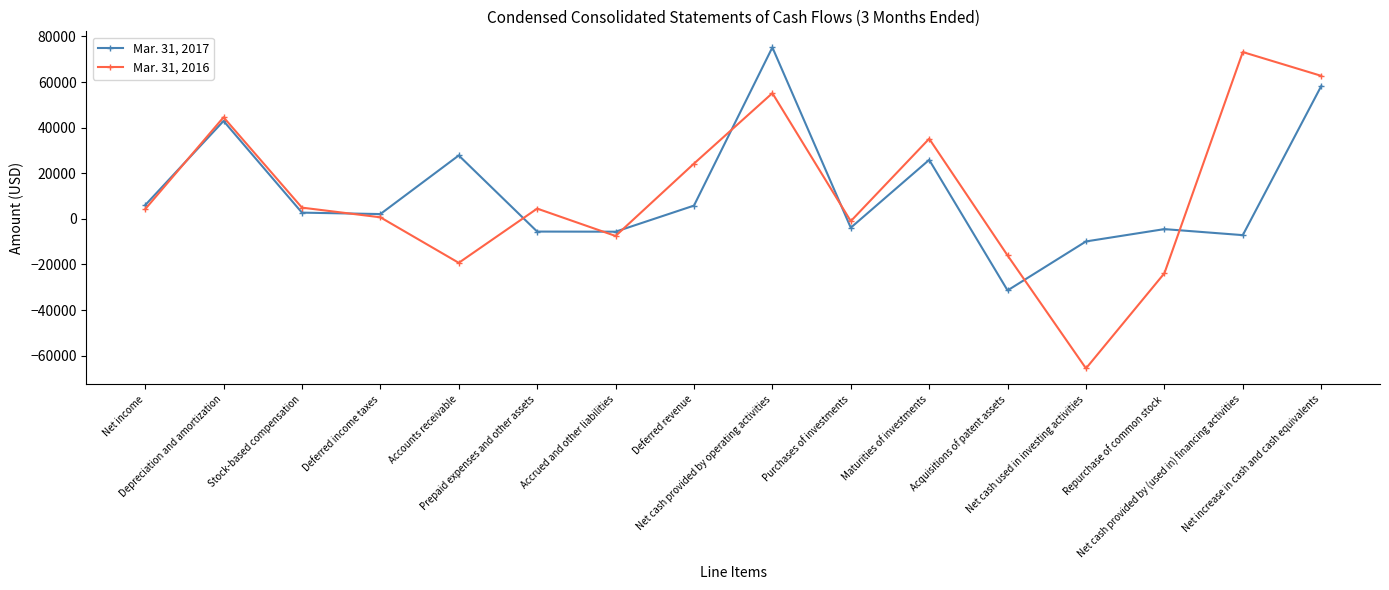

Which series has the widest spread of values?

Mar. 31, 2016